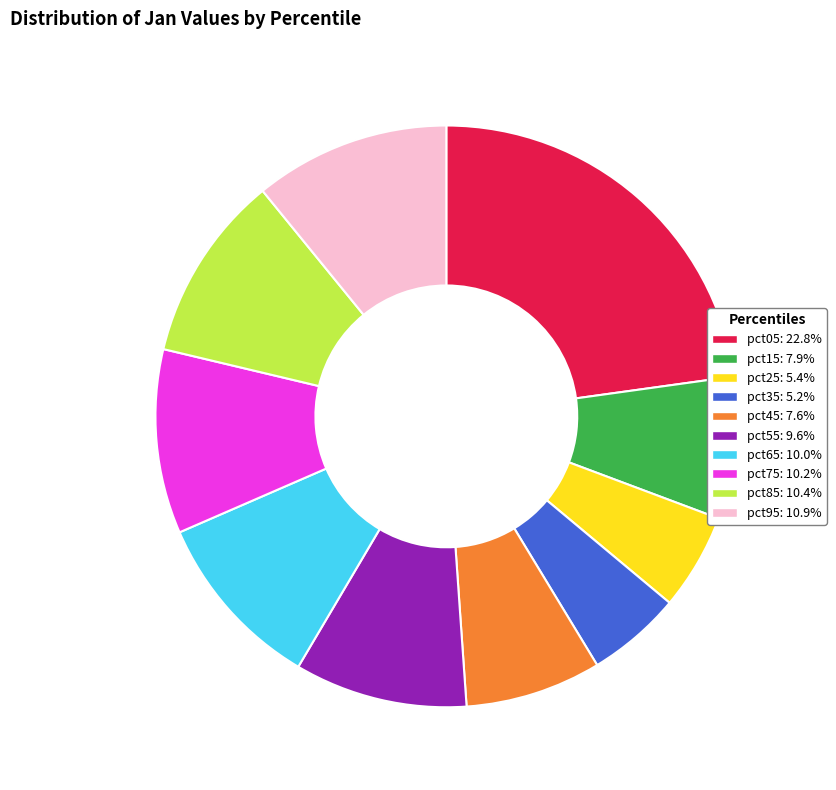

Is the sum of pct65: 10.0% and pct35: 5.2% greater than half?

No